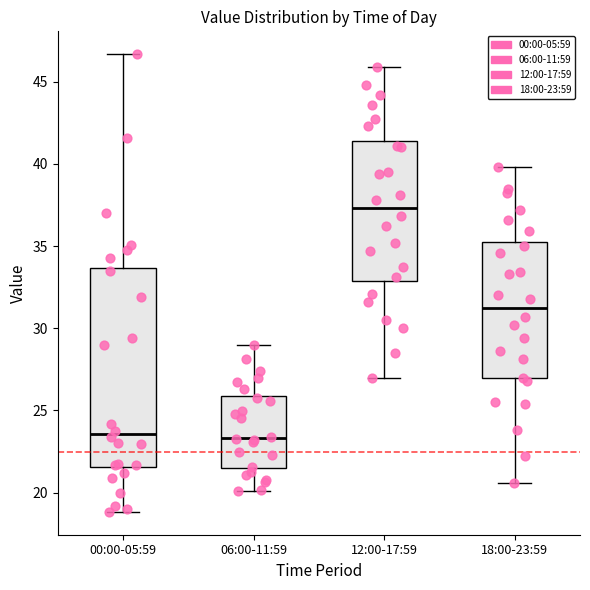

Which box's median line is the highest?

12:00-17:59